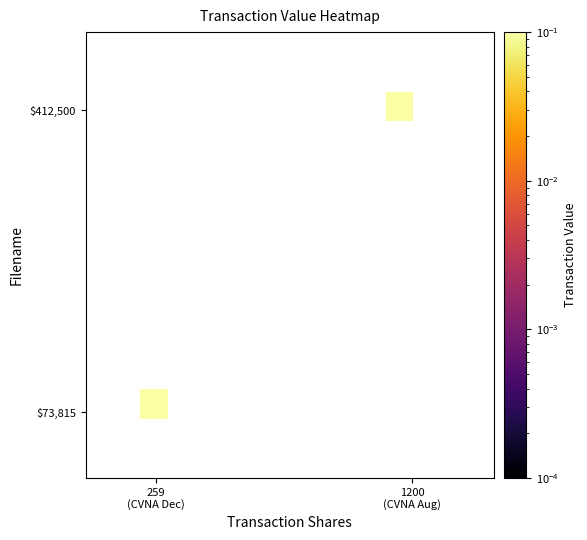

What is the smallest value displayed?

0.2